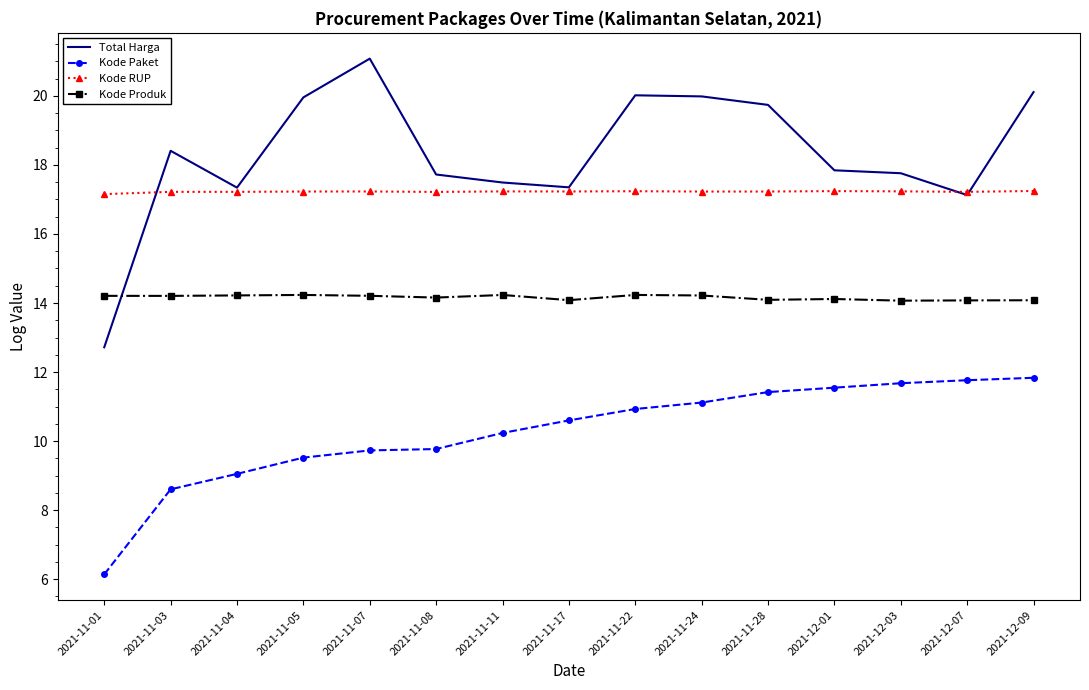

True or false: Kode Produk has more than 1 points higher than both neighbors.

True